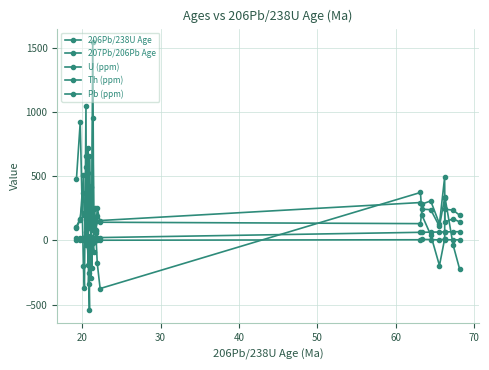

In U (ppm), how many points are higher than both neighbors (excluding endpoints)?

13